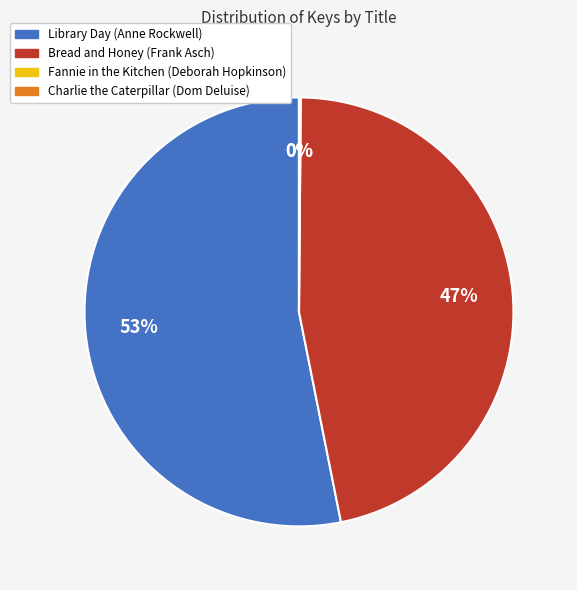

To the nearest percent, what is the difference between the largest and smallest slice percentages?

53%